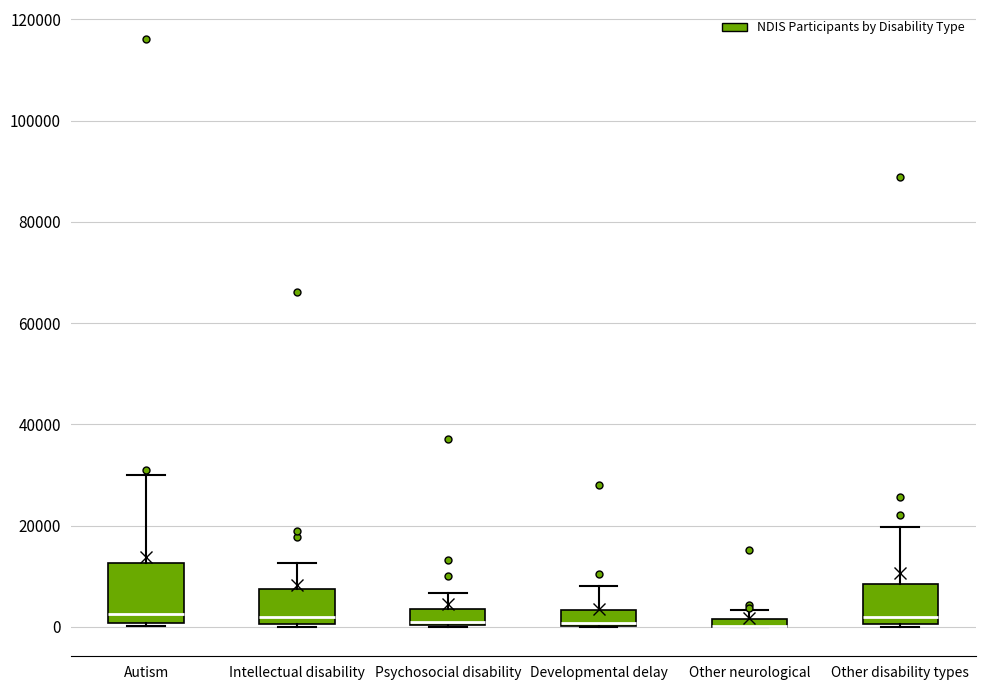

Comparing the boxes themselves (not the whiskers), which one is the tallest?

Autism